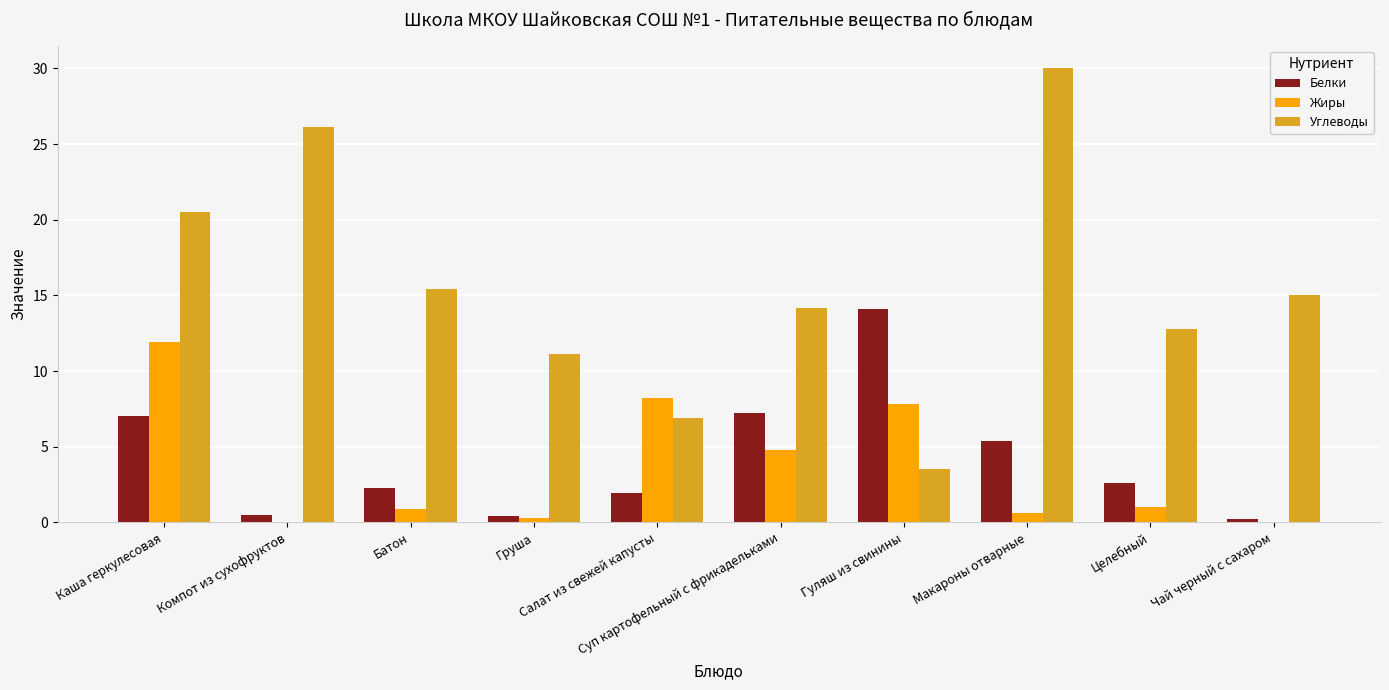

Read the Белки value at Батон.

2.3